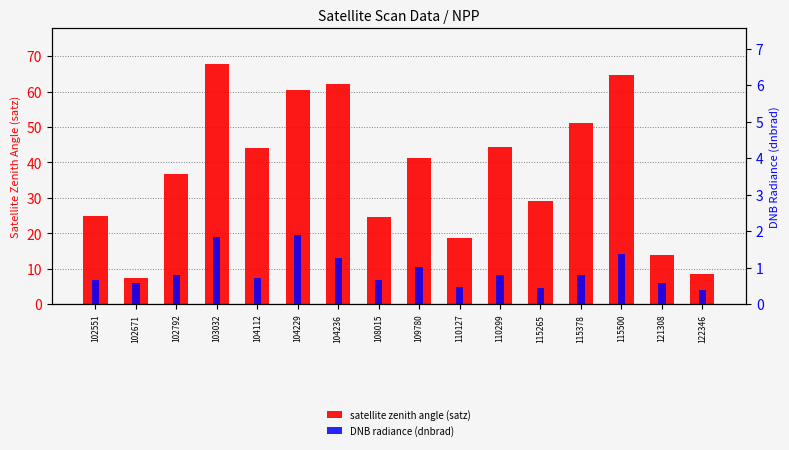

How many distinct data groups are displayed?

2